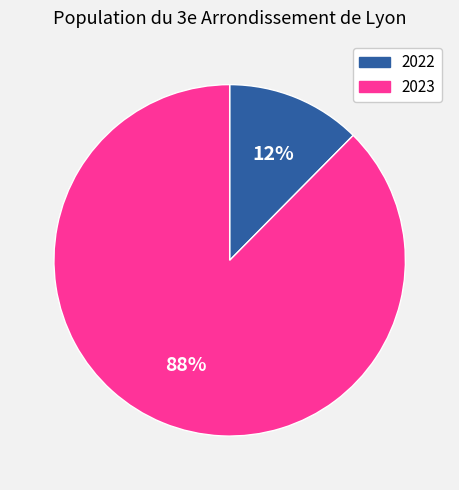

Does 2023 account for over 50% of the chart?

Yes